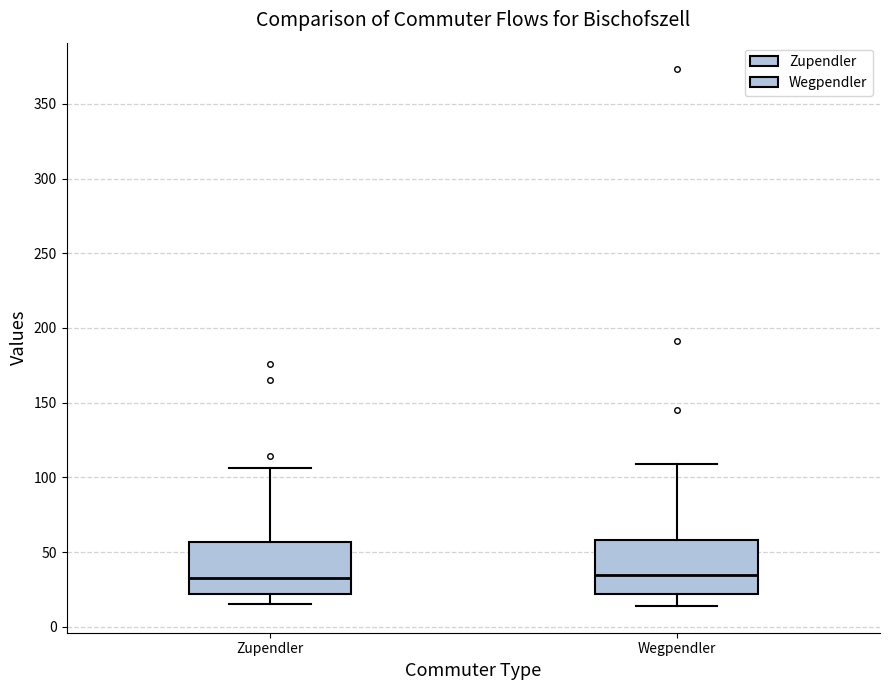

Reading left to right, transcribe this box plot: for each box, give where its median line is, the range the box spans, and where its two whiskers end, as read against the y-axis. The values are not printed on the chart, so give them approximately, as read against the axis.

Zupendler: median 35, box 20 to 55, whiskers 15 to 105
Wegpendler: median 35, box 20 to 60, whiskers 15 to 110